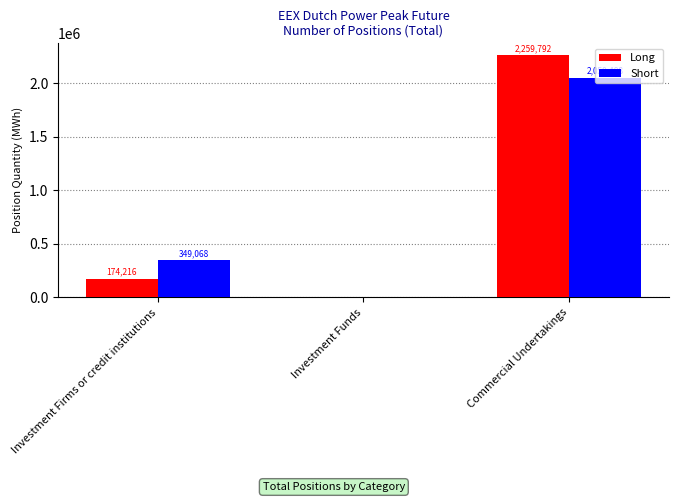

How many groups of bars are there?

3